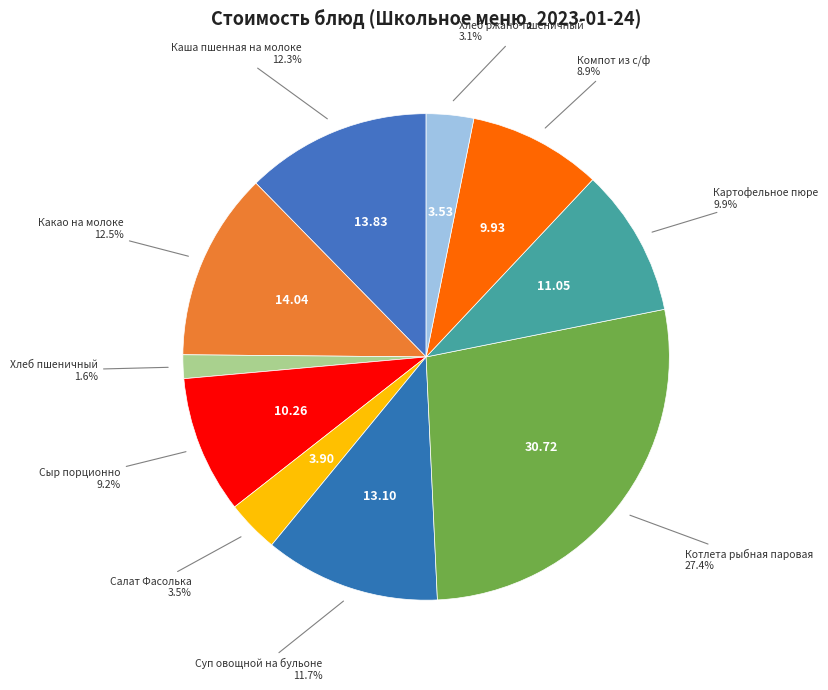

How many segments does this pie chart have?

10